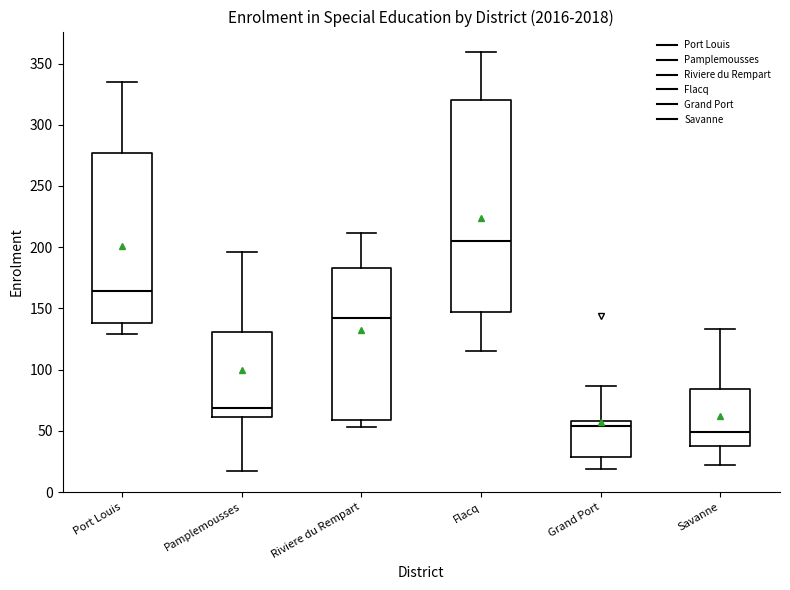

Reading left to right, read every box against the y-axis: the position of its median line, the range the box covers, and the ends of its whiskers. The values are not printed on the chart, so give them approximately, as read against the axis.

Port Louis: median 165, box 140 to 275, whiskers 130 to 335
Pamplemousses: median 70, box 60 to 130, whiskers 15 to 195
Riviere du Rempart: median 140, box 60 to 185, whiskers 55 to 210
Flacq: median 205, box 145 to 320, whiskers 115 to 360
Grand Port: median 55, box 30 to 60, whiskers 20 to 85
Savanne: median 50, box 40 to 85, whiskers 20 to 135